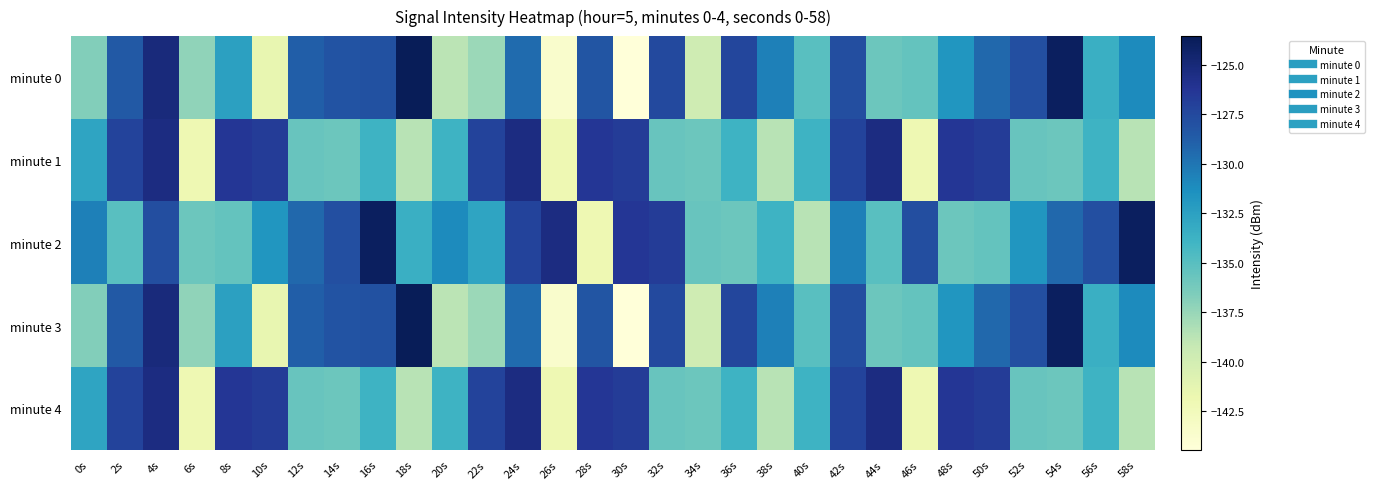

Reading left to right, extract all data points from this chart.

minute 0: 0s=-136.7	2s=-128.5	4s=-125.2	6s=-137.2	8s=-132.4	10s=-141.5	12s=-128.8	14s=-128.2	16s=-128.0	18s=-123.5	20s=-138.8	22s=-137.6	24s=-129.5	26s=-143.6	28s=-128.2	30s=-144.4	32s=-127.5	34s=-139.7	36s=-127.4	38s=-130.5	40s=-135.0	42s=-127.9	44s=-135.8	46s=-135.5	48s=-131.7	50s=-129.3	52s=-127.9	54s=-123.9	56s=-133.6	58s=-131.1
minute 1: 0s=-132.7	2s=-127.2	4s=-125.4	6s=-141.9	8s=-126.4	10s=-126.7	12s=-135.7	14s=-135.9	16s=-133.8	18s=-138.7	20s=-133.8	22s=-127.2	24s=-125.4	26s=-141.9	28s=-126.4	30s=-126.7	32s=-135.7	34s=-135.9	36s=-133.8	38s=-138.7	40s=-133.8	42s=-127.2	44s=-125.4	46s=-141.9	48s=-126.4	50s=-126.7	52s=-135.7	54s=-135.9	56s=-133.8	58s=-138.7
minute 2: 0s=-130.5	2s=-135.0	4s=-127.9	6s=-135.8	8s=-135.5	10s=-131.7	12s=-129.3	14s=-127.9	16s=-123.9	18s=-133.6	20s=-131.1	22s=-132.7	24s=-127.2	26s=-125.4	28s=-141.9	30s=-126.4	32s=-126.7	34s=-135.7	36s=-135.9	38s=-133.8	40s=-138.7	42s=-130.5	44s=-135.0	46s=-127.9	48s=-135.8	50s=-135.5	52s=-131.7	54s=-129.3	56s=-127.9	58s=-123.9
minute 3: 0s=-136.7	2s=-128.5	4s=-125.2	6s=-137.2	8s=-132.4	10s=-141.5	12s=-128.8	14s=-128.2	16s=-128.0	18s=-123.5	20s=-138.8	22s=-137.6	24s=-129.5	26s=-143.6	28s=-128.2	30s=-144.4	32s=-127.5	34s=-139.7	36s=-127.4	38s=-130.5	40s=-135.0	42s=-127.9	44s=-135.8	46s=-135.5	48s=-131.7	50s=-129.3	52s=-127.9	54s=-123.9	56s=-133.6	58s=-131.1
minute 4: 0s=-132.7	2s=-127.2	4s=-125.4	6s=-141.9	8s=-126.4	10s=-126.7	12s=-135.7	14s=-135.9	16s=-133.8	18s=-138.7	20s=-133.8	22s=-127.2	24s=-125.4	26s=-141.9	28s=-126.4	30s=-126.7	32s=-135.7	34s=-135.9	36s=-133.8	38s=-138.7	40s=-133.8	42s=-127.2	44s=-125.4	46s=-141.9	48s=-126.4	50s=-126.7	52s=-135.7	54s=-135.9	56s=-133.8	58s=-138.7